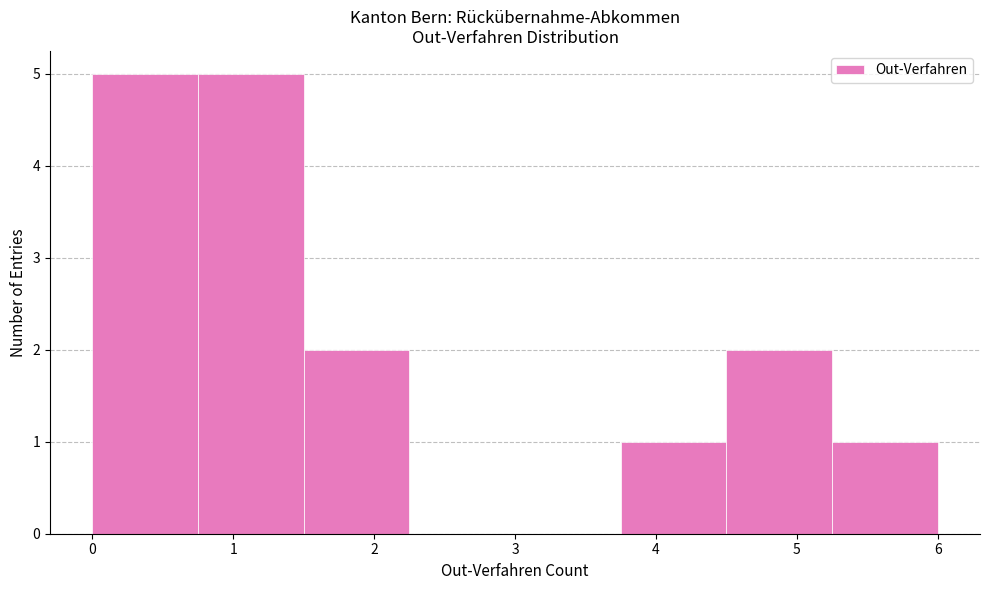

What is the height of the bar covering 0.00 to 0.75 on the x-axis? Neither the bar edges nor the heights are printed on the chart, so give them approximately, as read against the axes.

5